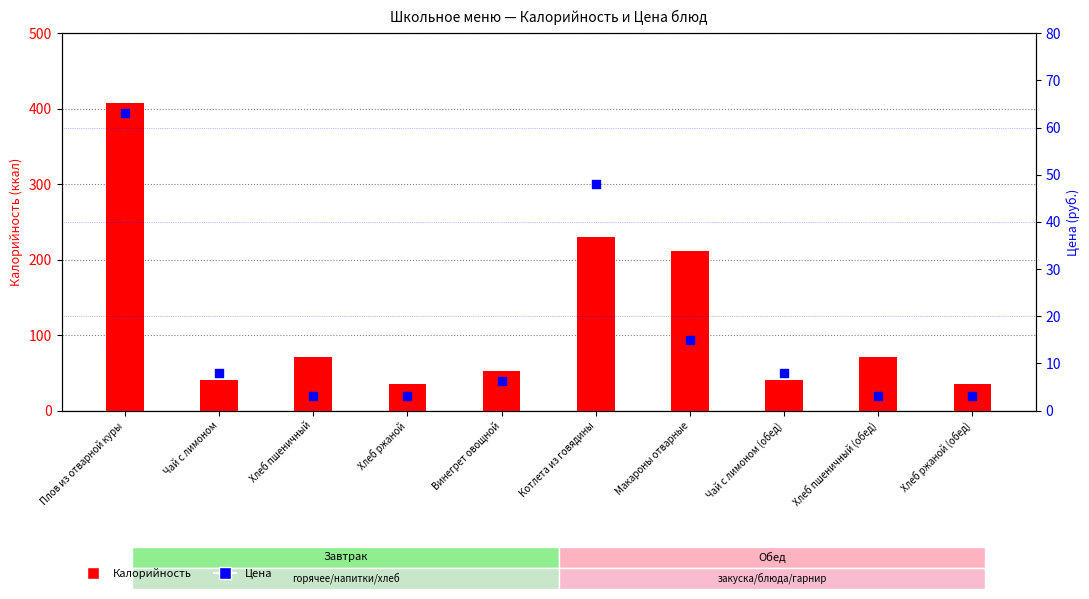

What is the total value across all series at Винегрет овощной?

58.4